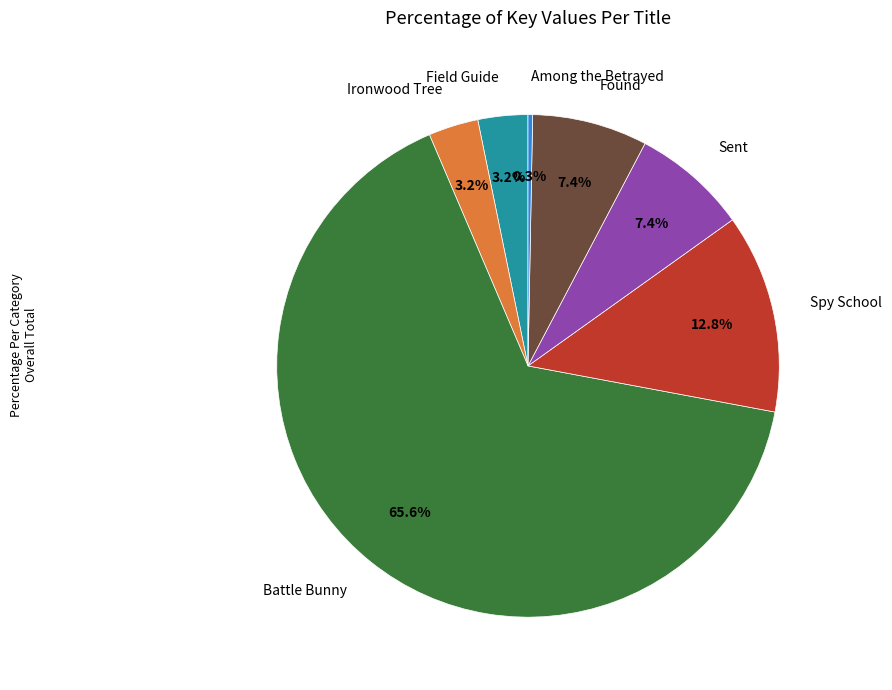

Is there a majority slice in this chart?

Yes